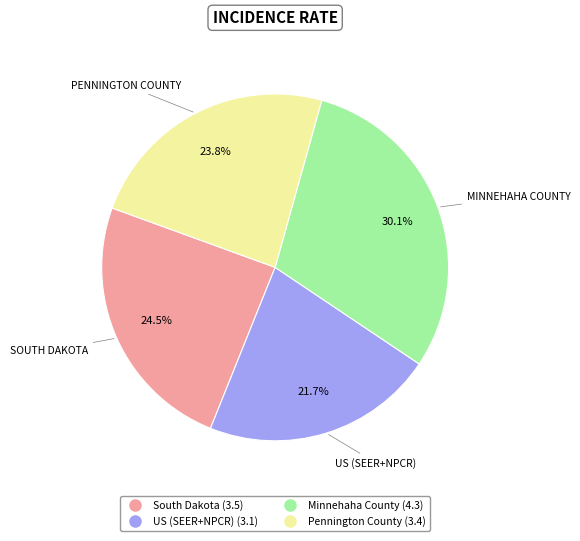

Rank the categories by value from lowest to highest.

US (SEER+NPCR), Pennington County, South Dakota, Minnehaha County